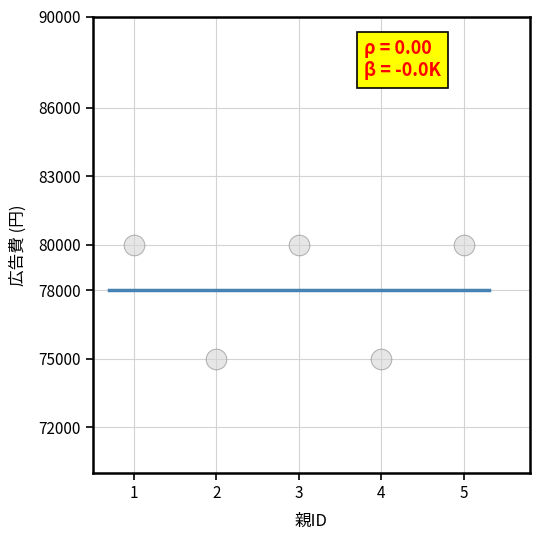

What is the average X value?

3